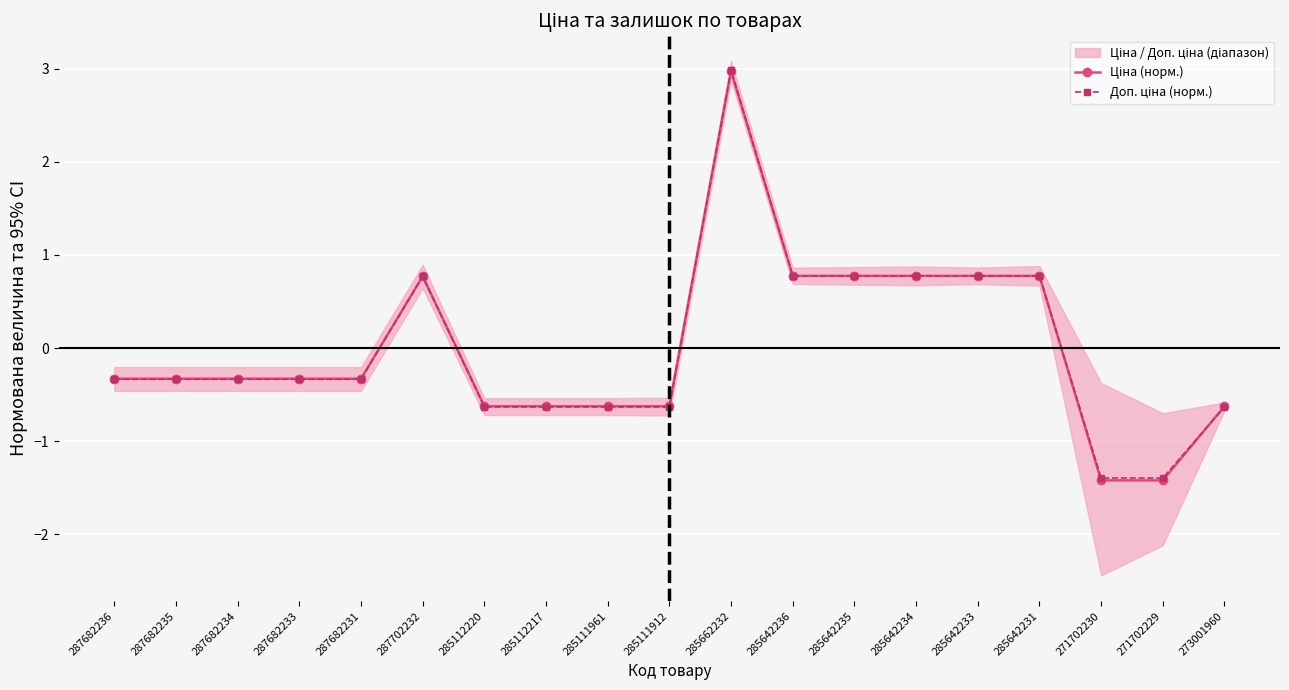

What is the difference between the Ціна (норм.) values at 287702232 and 271702230?

2.2